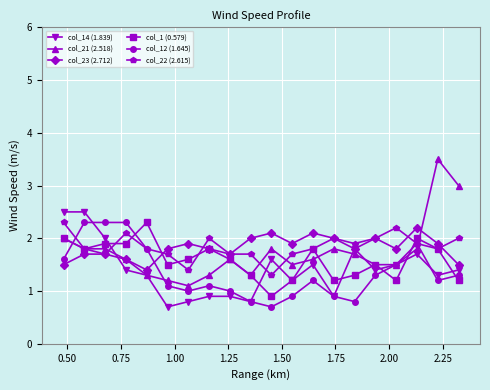

What is the minimum value shown in the chart?

0.7